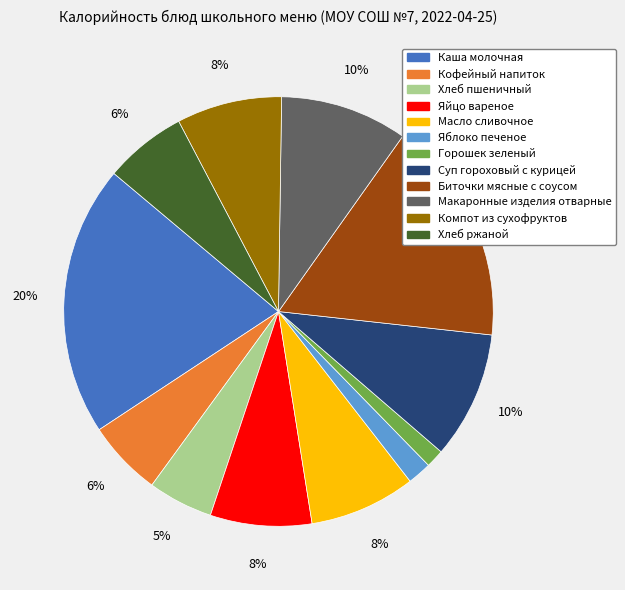

Which category has the biggest portion of the pie?

Каша молочная